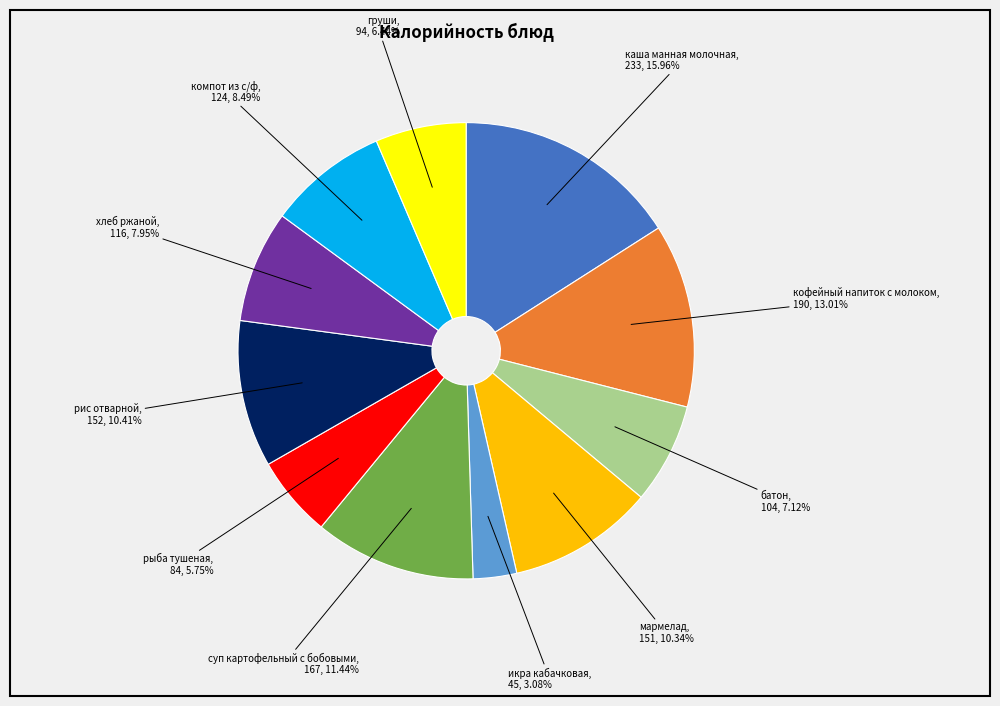

Is there a majority slice in this chart?

No